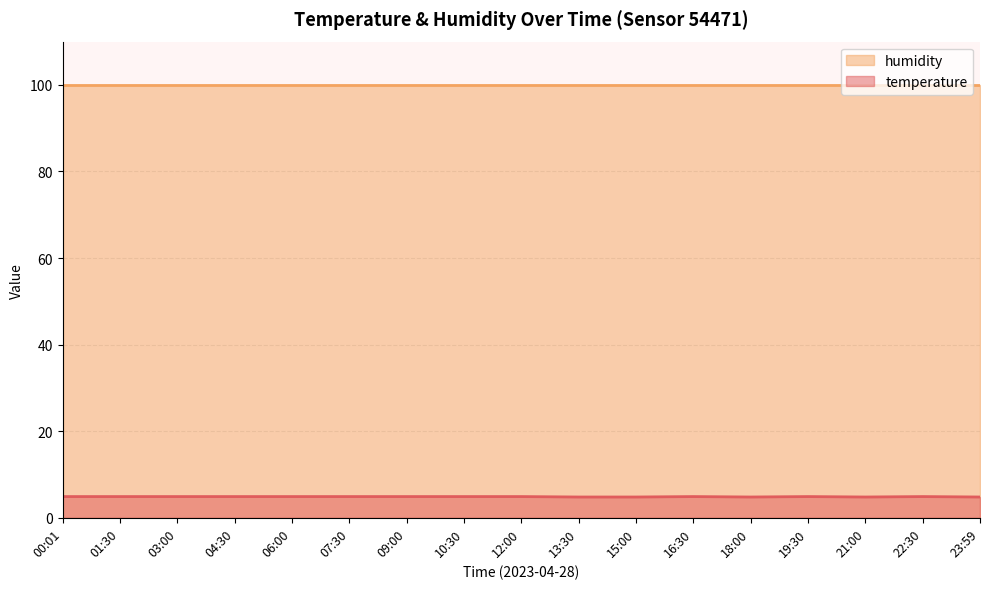

What is the label of the 15th point from the left?

21:00